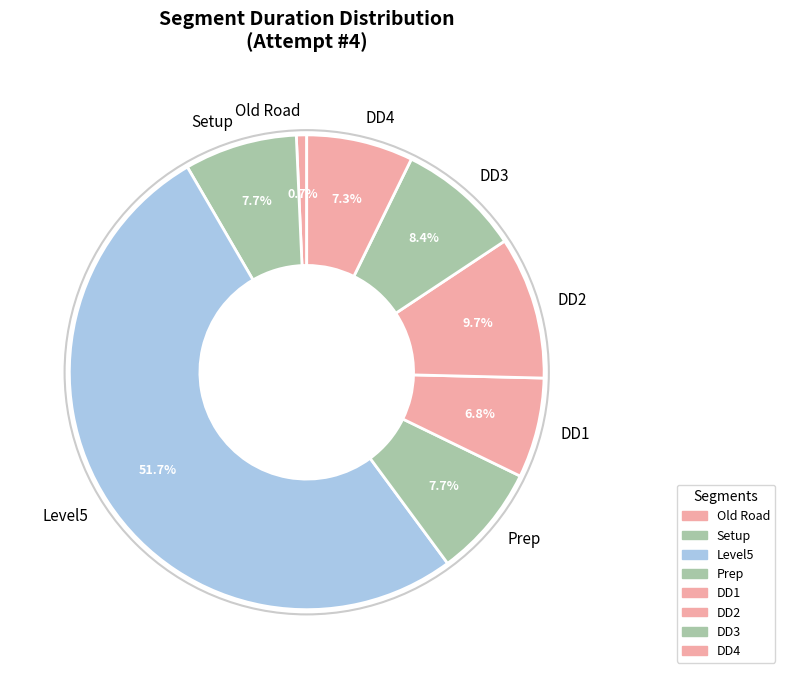

How much of the chart is everything except DD3?

91.6%